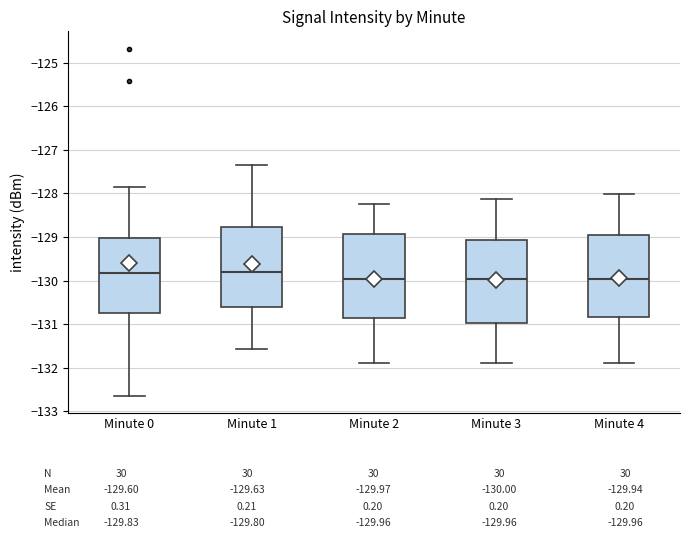

Reading left to right, read every box against the y-axis: the position of its median line, the range the box covers, and the ends of its whiskers. The values are not printed on the chart, so give them approximately, as read against the axis.

Minute 0: median -129.8, box -130.8 to -129.0, whiskers -132.6 to -127.9
Minute 1: median -129.8, box -130.6 to -128.8, whiskers -131.6 to -127.3
Minute 2: median -130.0, box -130.9 to -128.9, whiskers -131.9 to -128.2
Minute 3: median -130.0, box -131.0 to -129.1, whiskers -131.9 to -128.1
Minute 4: median -130.0, box -130.8 to -129.0, whiskers -131.9 to -128.0